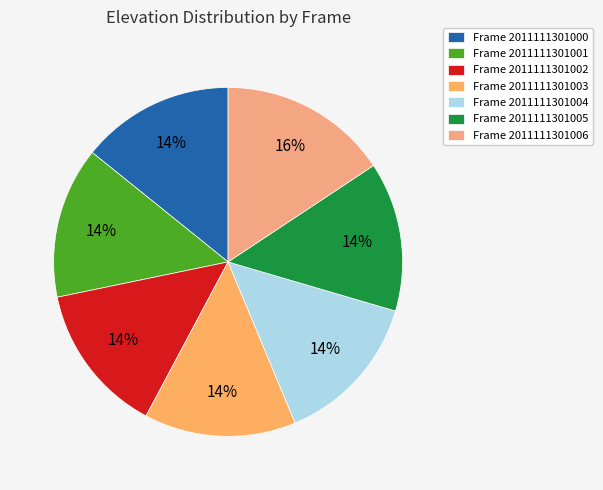

How many segments does this pie chart have?

7